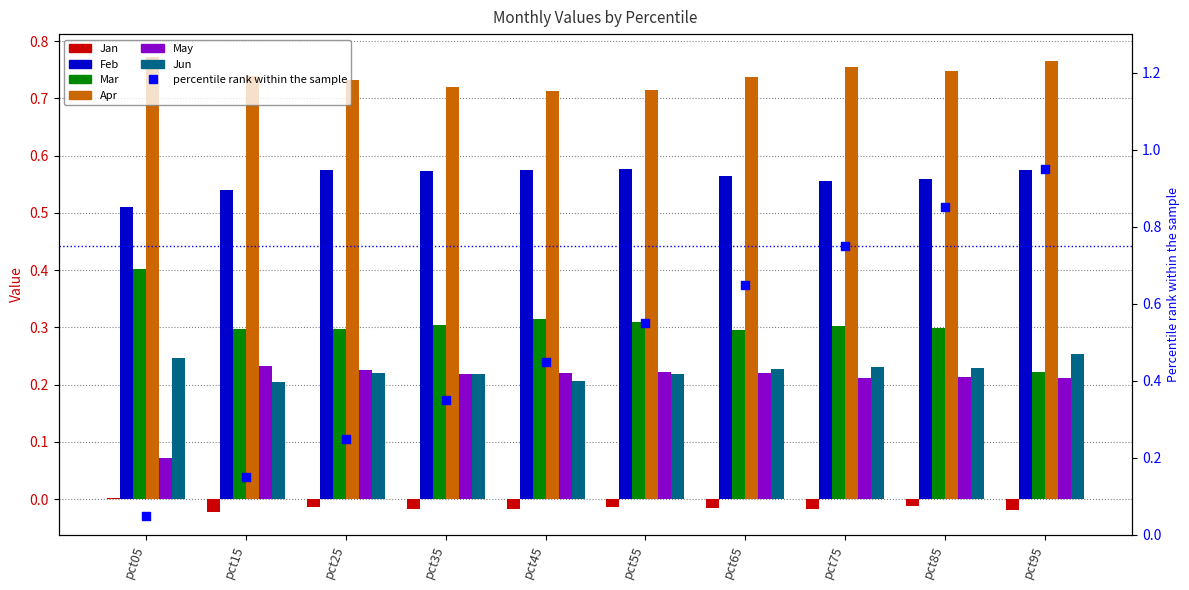

What is the total value across all series at pct55?

2.0